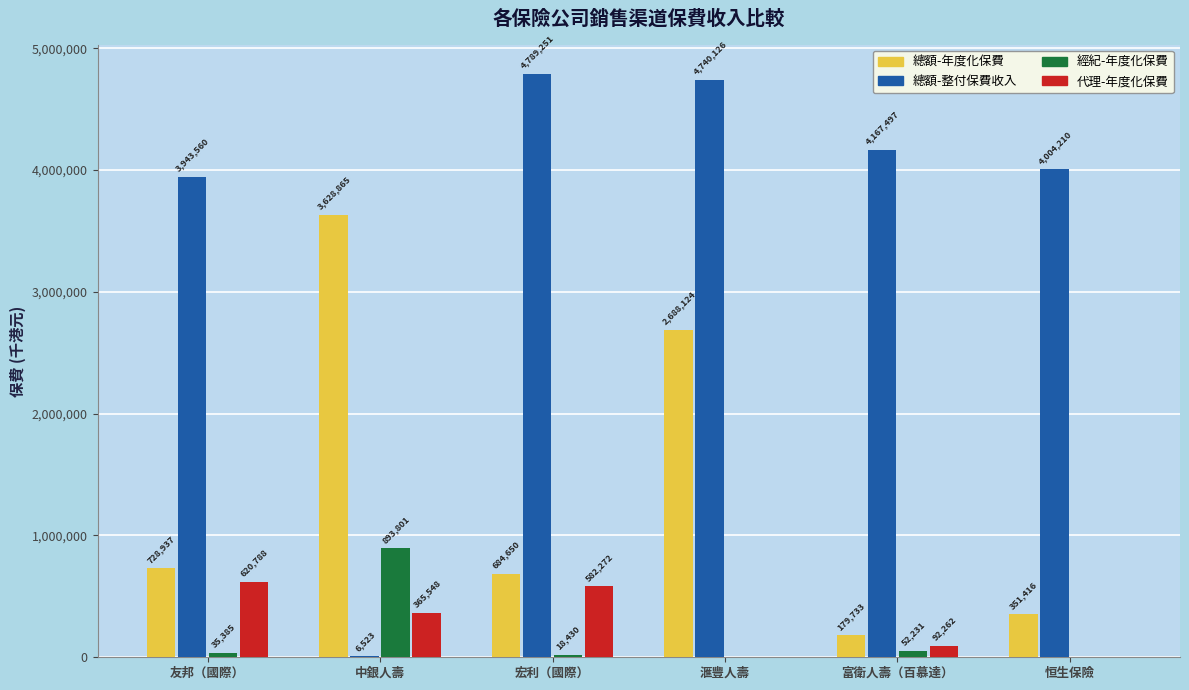

True or false: 經紀-年度化保費 has a value of 0 at 滙豐人壽.

True